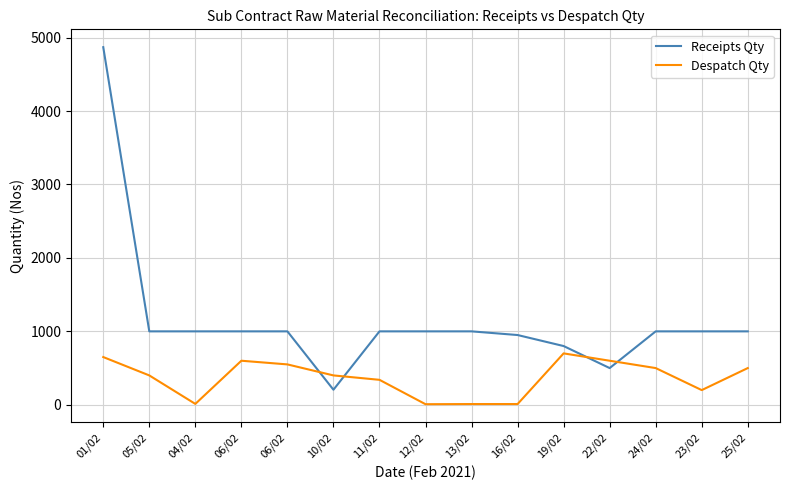

Rank the categories by Despatch Qty value from lowest to highest.

12/02, 13/02, 16/02, 04/02, 23/02, 11/02, 05/02, 10/02, 24/02, 25/02, 06/02, 06/02, 22/02, 01/02, 19/02